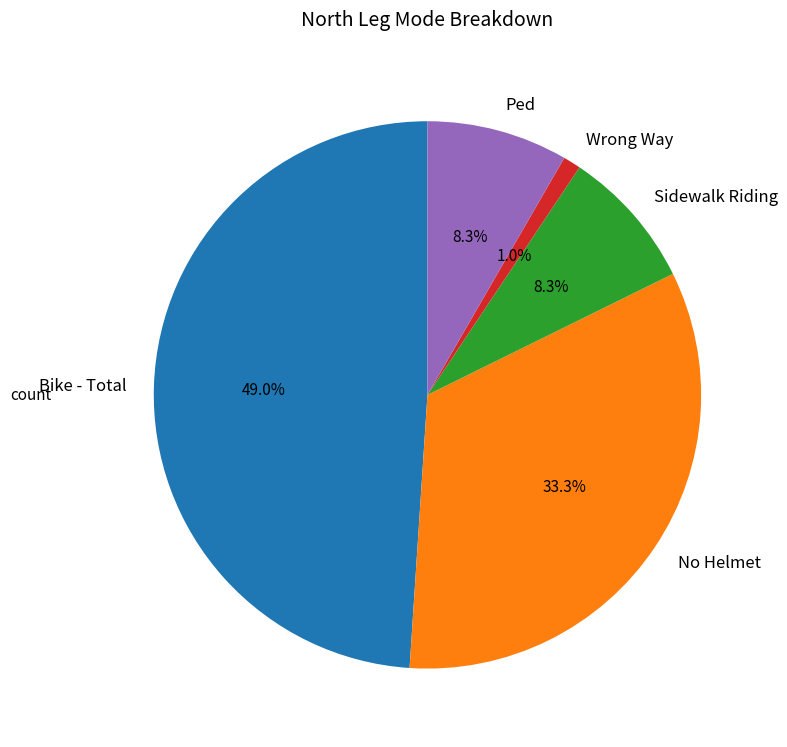

Do Wrong Way and No Helmet together represent more than half of the pie?

No